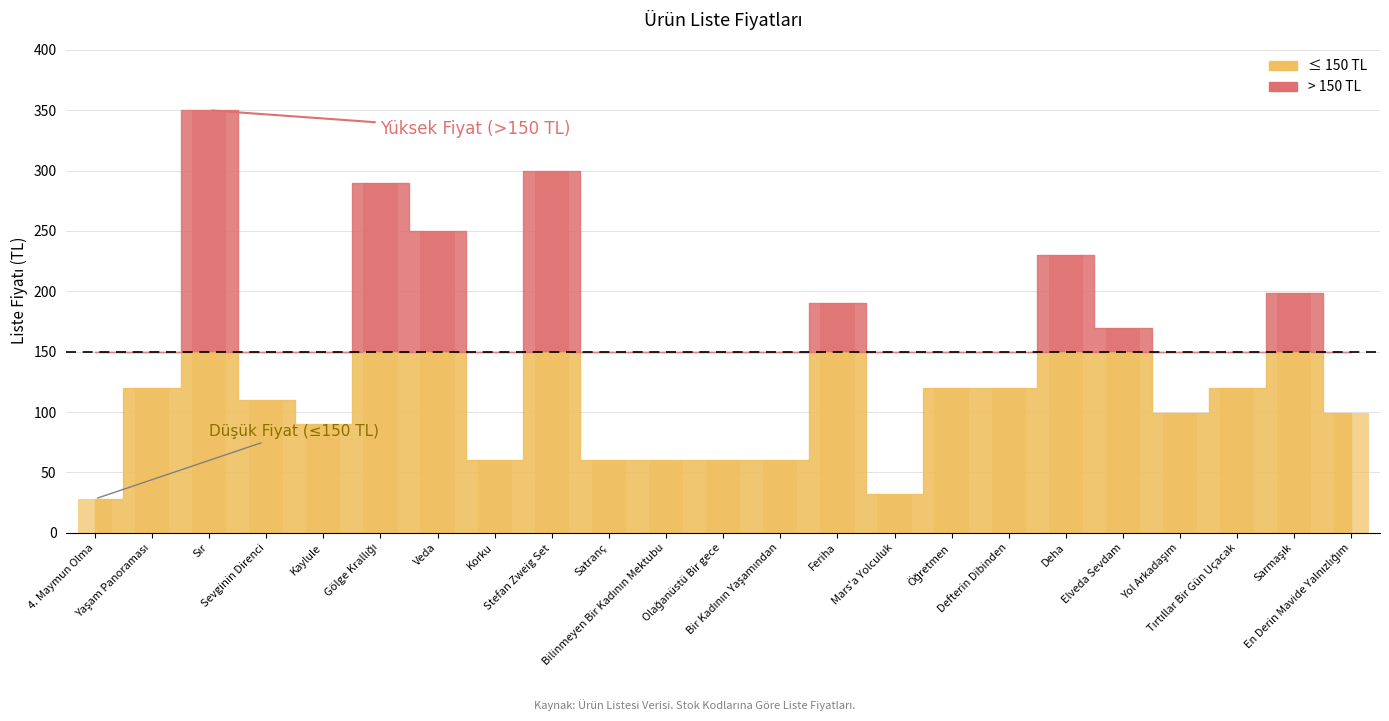

Which has a higher value, Öğretmen or Yol Arkadaşım?

Öğretmen